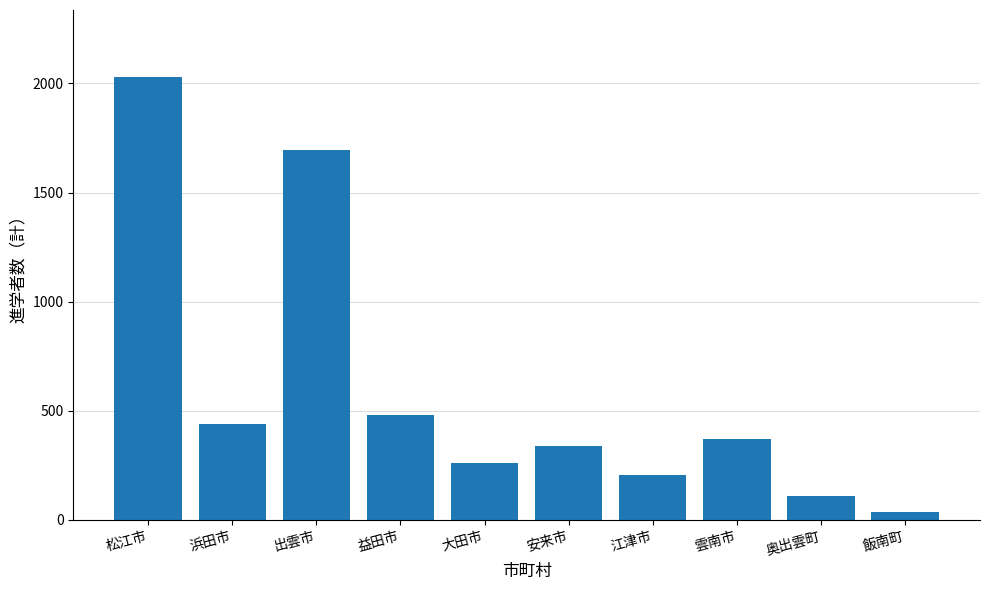

True or false: the data shows 260 at 大田市.

True